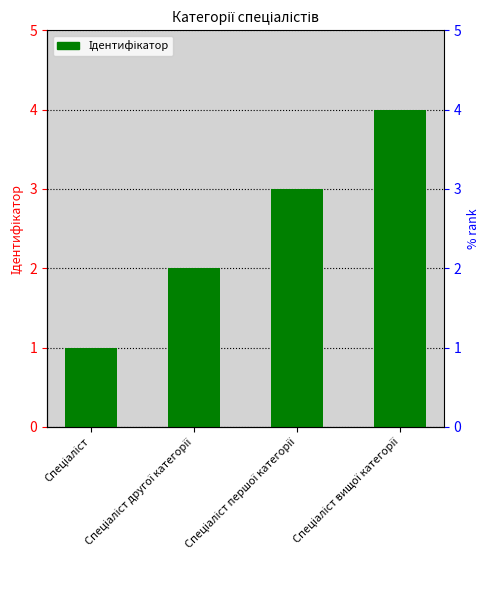

What is the greatest value displayed?

4